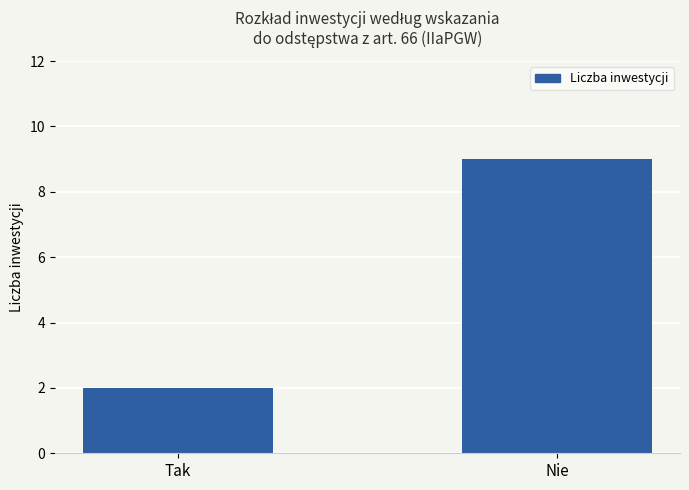

Between Tak and Nie, which is larger?

Nie